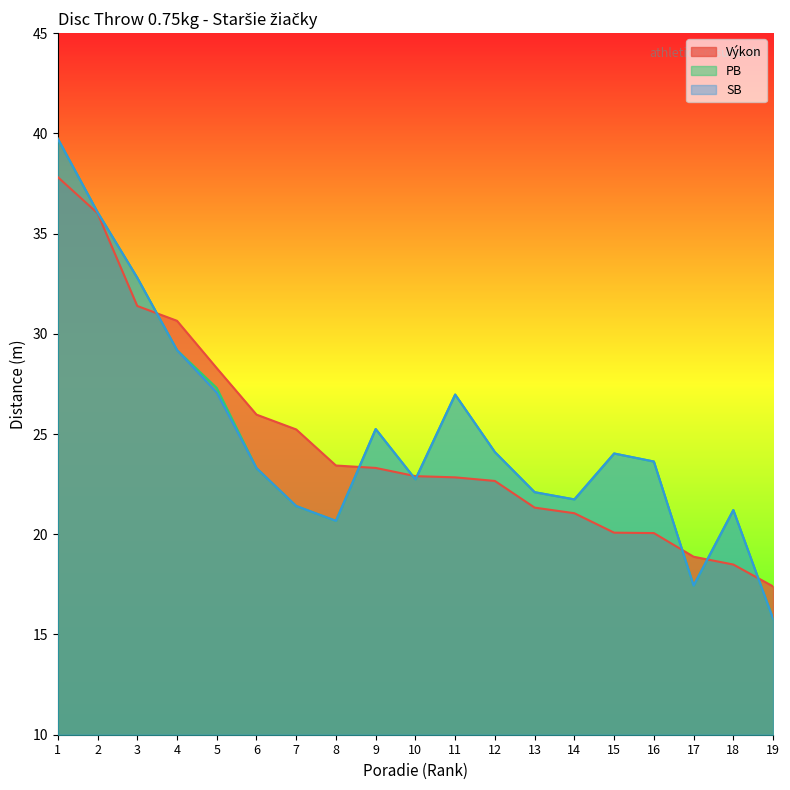

Count the number of data series in this chart.

3